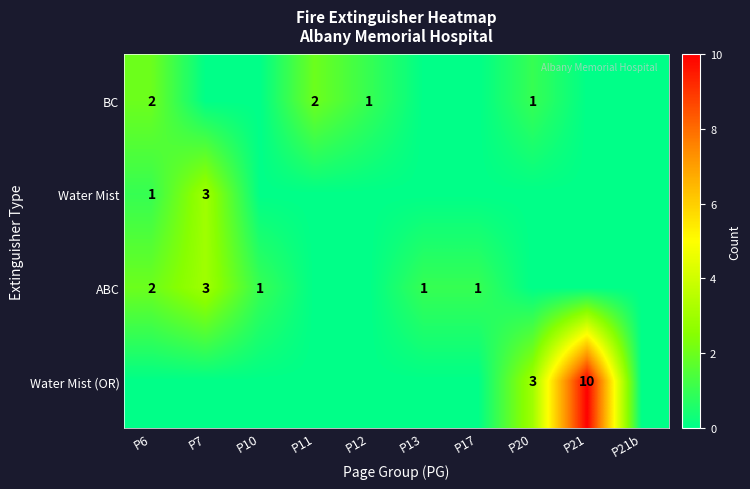

What is the total value across all series at P13?

1